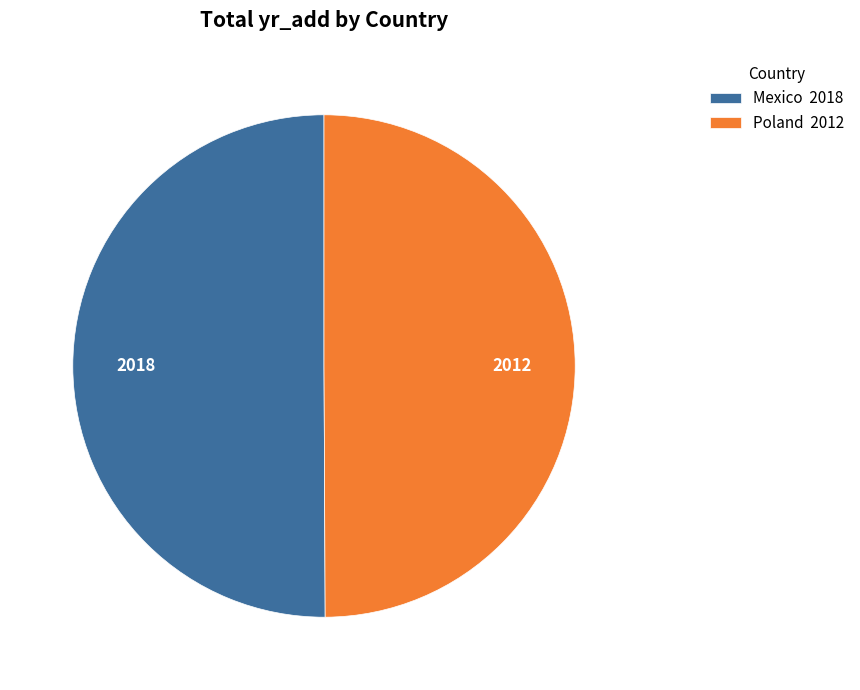

Is it true that Mexico 2018 is 50% of the pie?

True